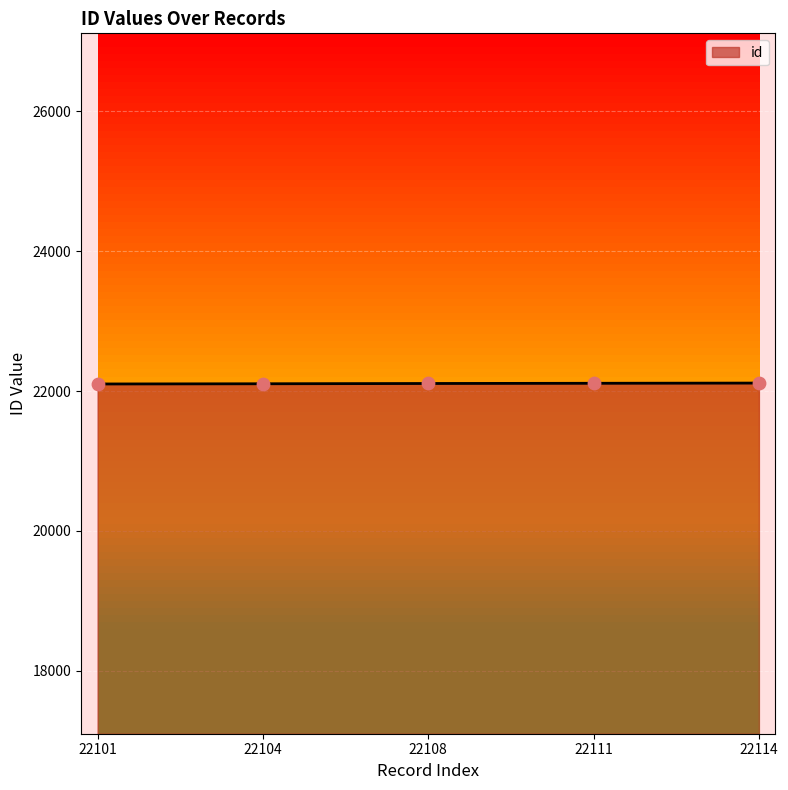

Approximately how many times larger is the value at 22104 compared to 22108?

1.0